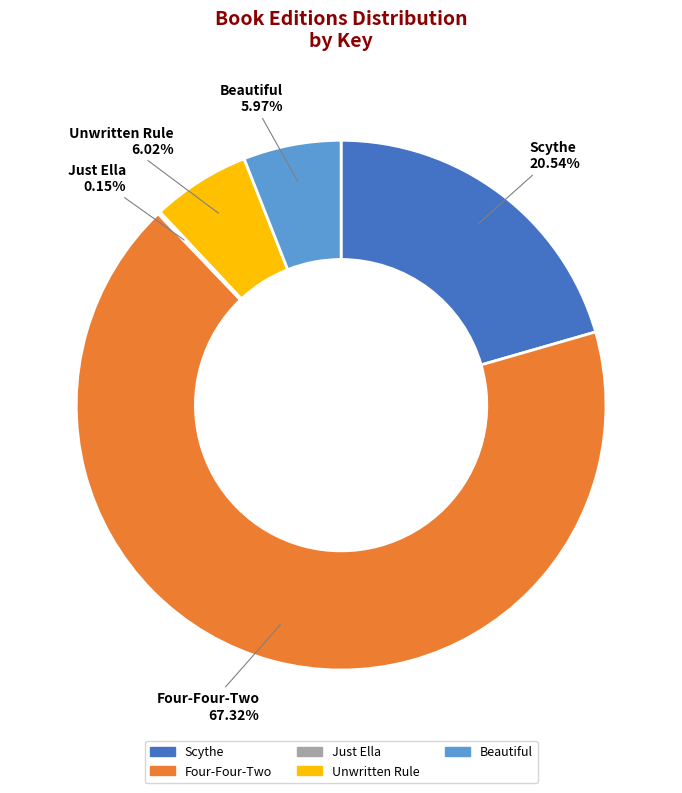

To the nearest percent, what portion does Four-Four-Two represent?

67%